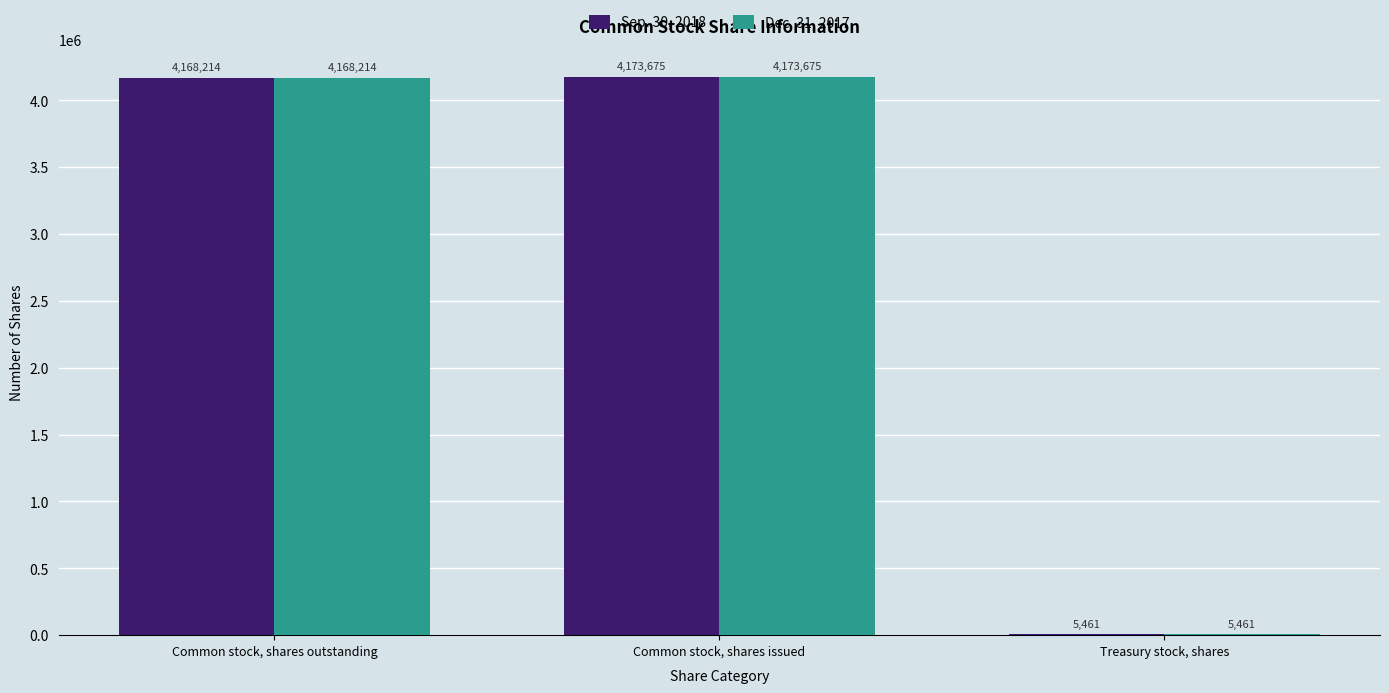

True or false: Dec. 31, 2017 has a value of 4173675 at Common stock, shares issued.

True